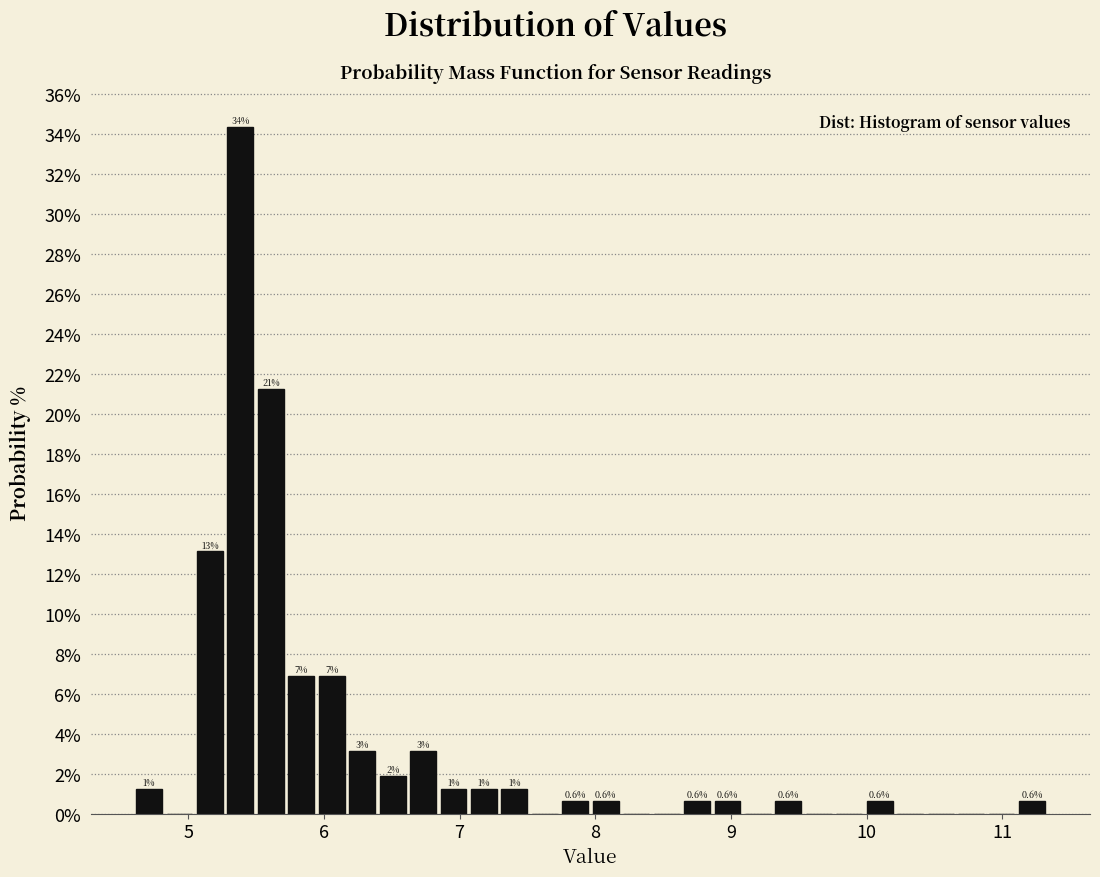

Around what value on the x-axis is the tallest bar? Give the approximate position of its centre, as read against the axis.

5.4